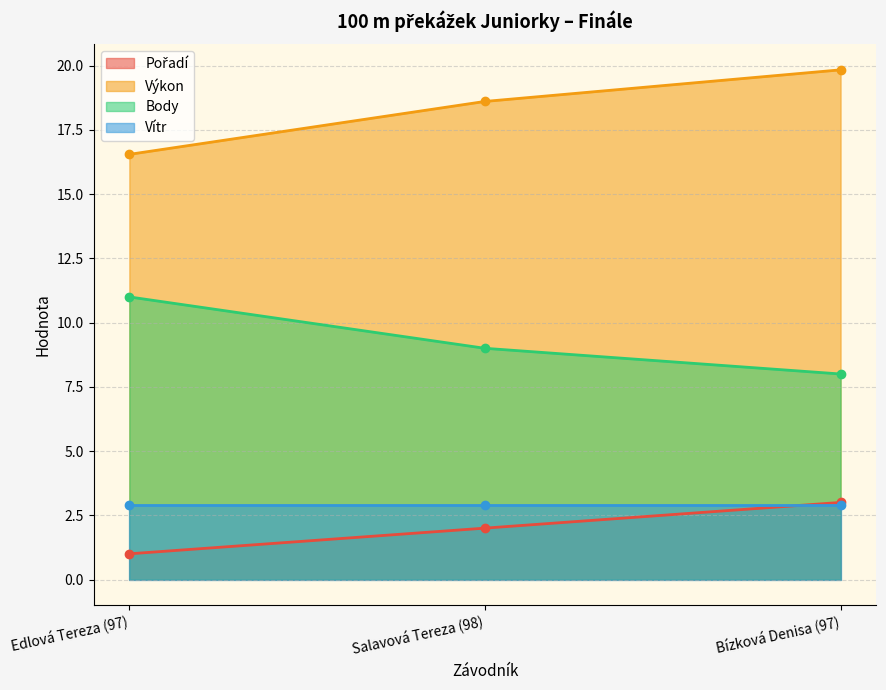

What is the greatest value displayed?

19.8